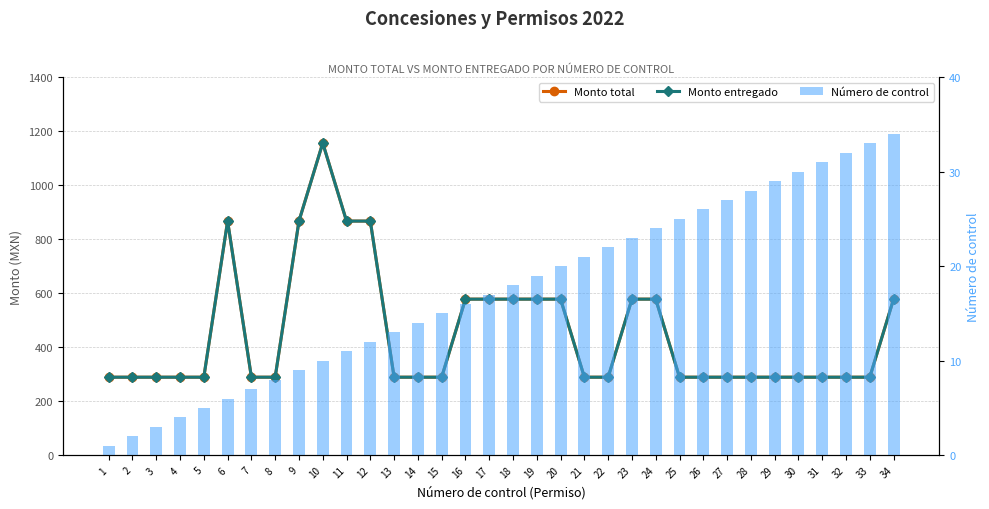

At which category does the chart reach its minimum across all series?

1